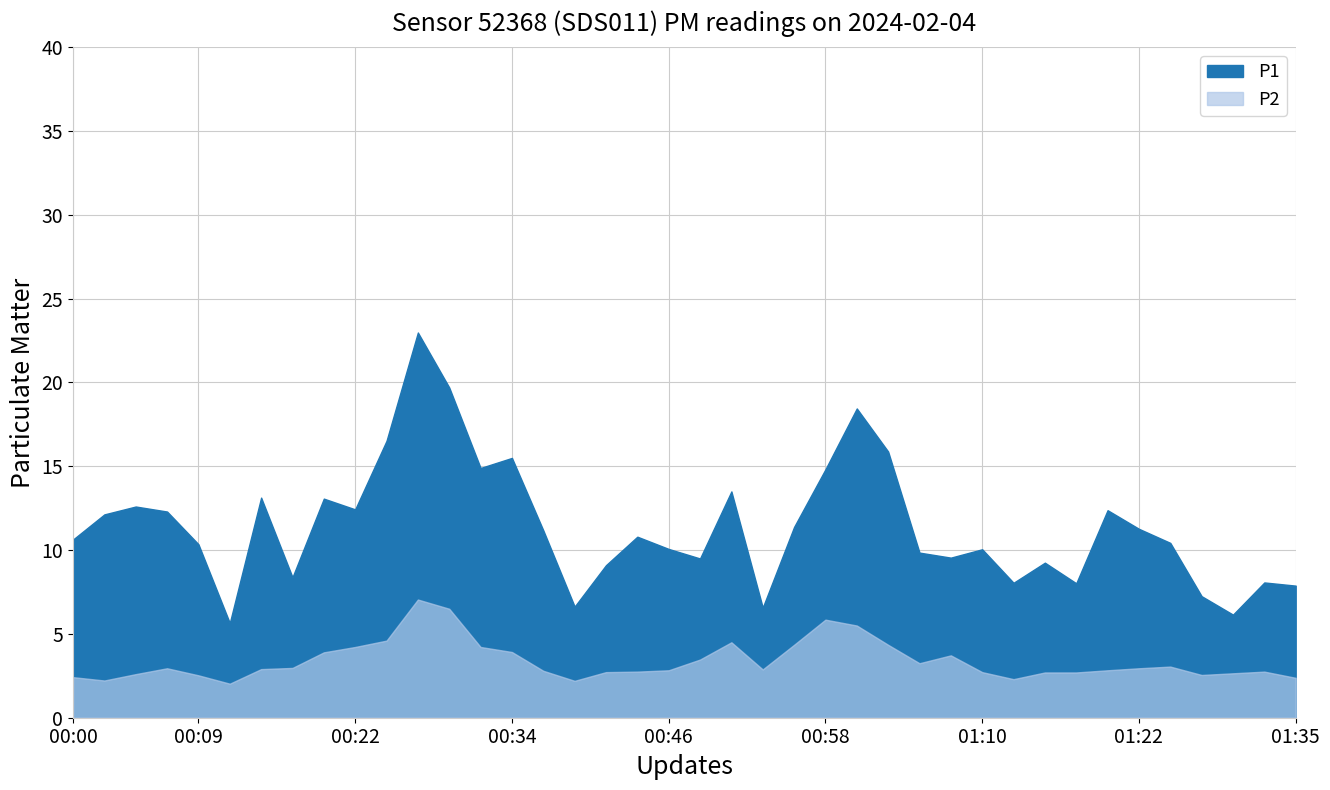

Reading left to right, list all the values displayed in this chart.

P1: 10.6	12.1	12.6	12.3	10.3	5.7	13.1	8.4	13.1	12.4	16.5	23.0	19.7	14.9	15.5	11.2	6.6	9.1	10.8	10.1	9.5	13.5	6.6	11.4	14.8	18.4	15.9	9.8	9.6	10.1	8.1	9.2	8.0	12.4	11.3	10.4	7.2	6.2	8.1	7.9
P2: 2.4	2.2	2.6	3.0	2.5	2.0	2.9	3.0	3.9	4.2	4.6	7.0	6.5	4.2	3.9	2.8	2.2	2.7	2.8	2.8	3.5	4.5	2.9	4.3	5.8	5.5	4.3	3.2	3.7	2.7	2.3	2.7	2.7	2.8	3.0	3.0	2.5	2.6	2.8	2.4